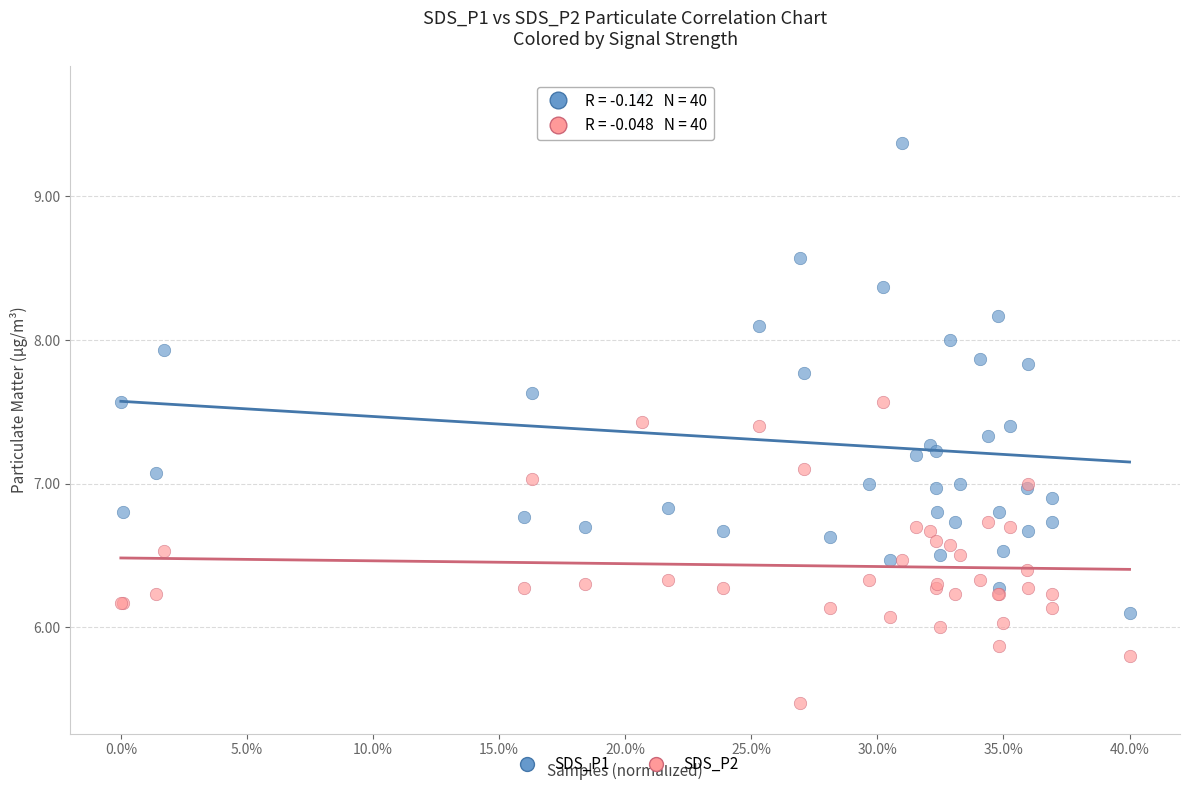

Which series reaches the maximum Y coordinate?

SDS_P1